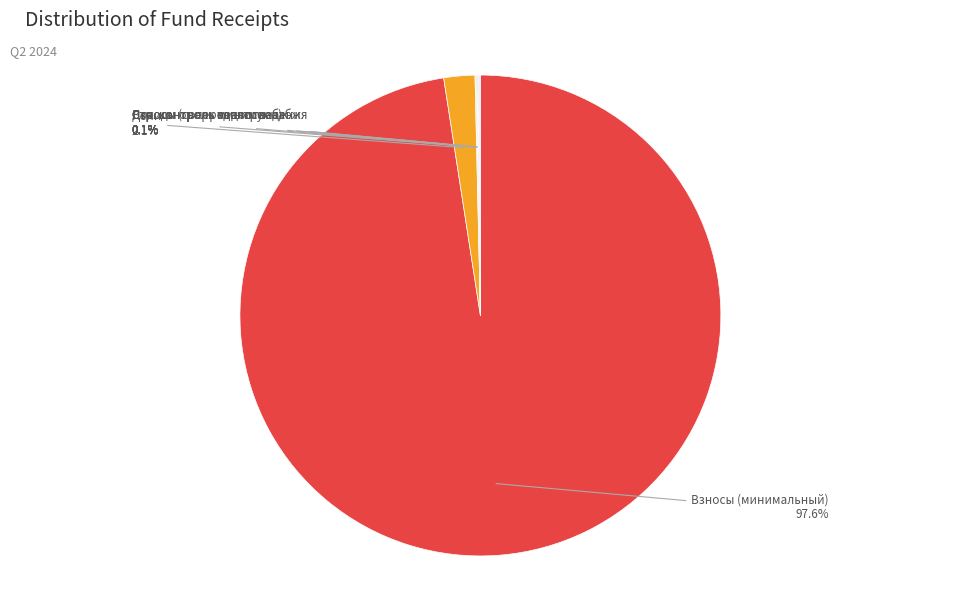

Which category has the biggest portion of the pie?

Взносы (минимальный)